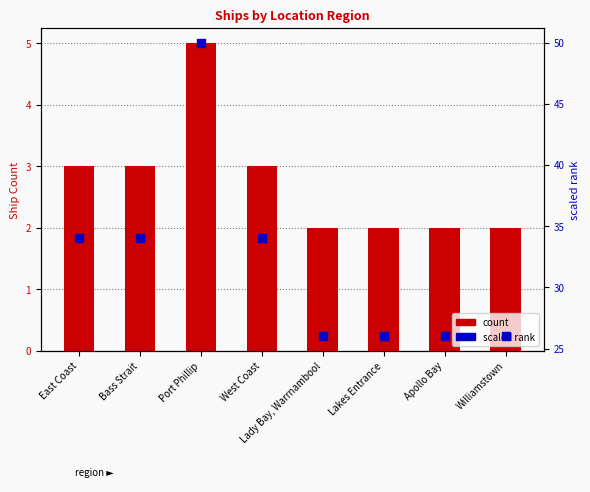

Which series reaches the minimum Y coordinate?

count